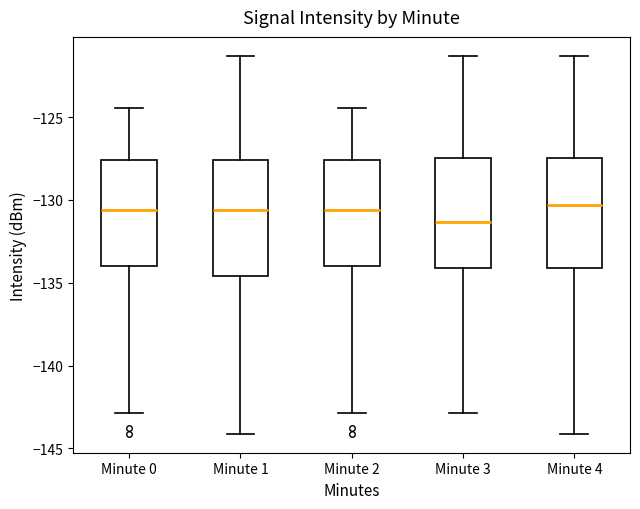

Reading left to right, read every box against the y-axis: the position of its median line, the range the box covers, and the ends of its whiskers. The values are not printed on the chart, so give them approximately, as read against the axis.

Minute 0: median -130.5, box -134.0 to -127.5, whiskers -143.0 to -124.5
Minute 1: median -130.5, box -134.5 to -127.5, whiskers -144.0 to -121.5
Minute 2: median -130.5, box -134.0 to -127.5, whiskers -143.0 to -124.5
Minute 3: median -131.5, box -134.0 to -127.5, whiskers -143.0 to -121.5
Minute 4: median -130.5, box -134.0 to -127.5, whiskers -144.0 to -121.5